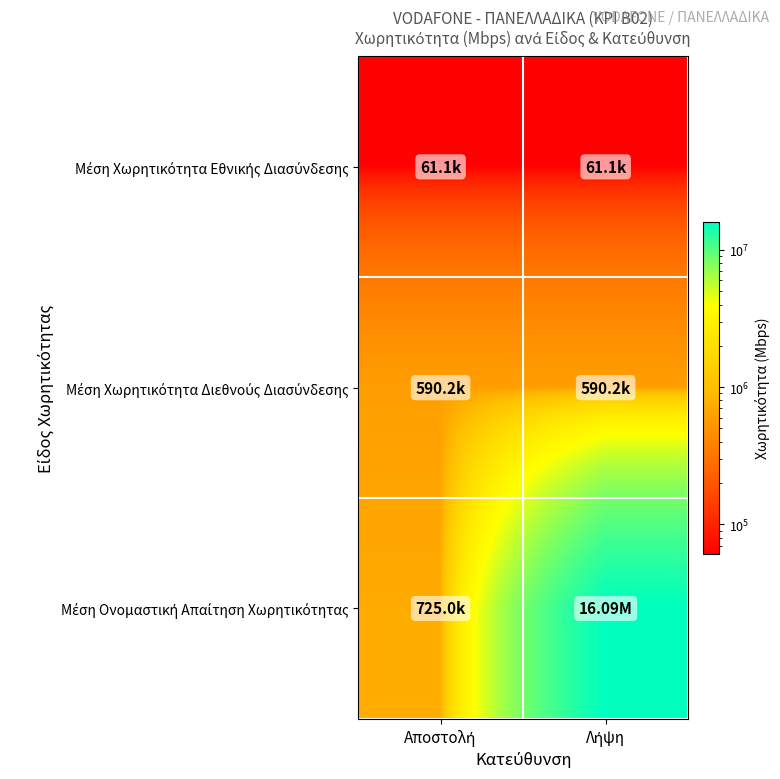

What is the minimum value shown in the chart?

61100